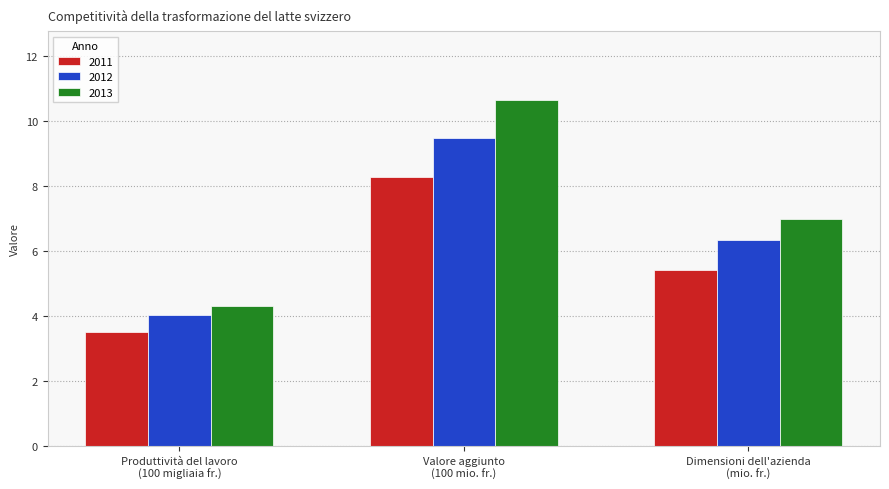

At which label does 2013 first exceed 6?

Valore aggiunto
(100 mio. fr.)